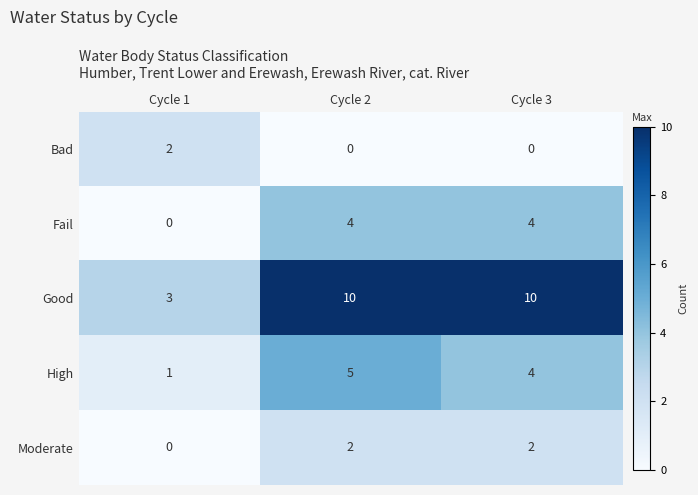

Which series has the largest range (max minus min)?

Good